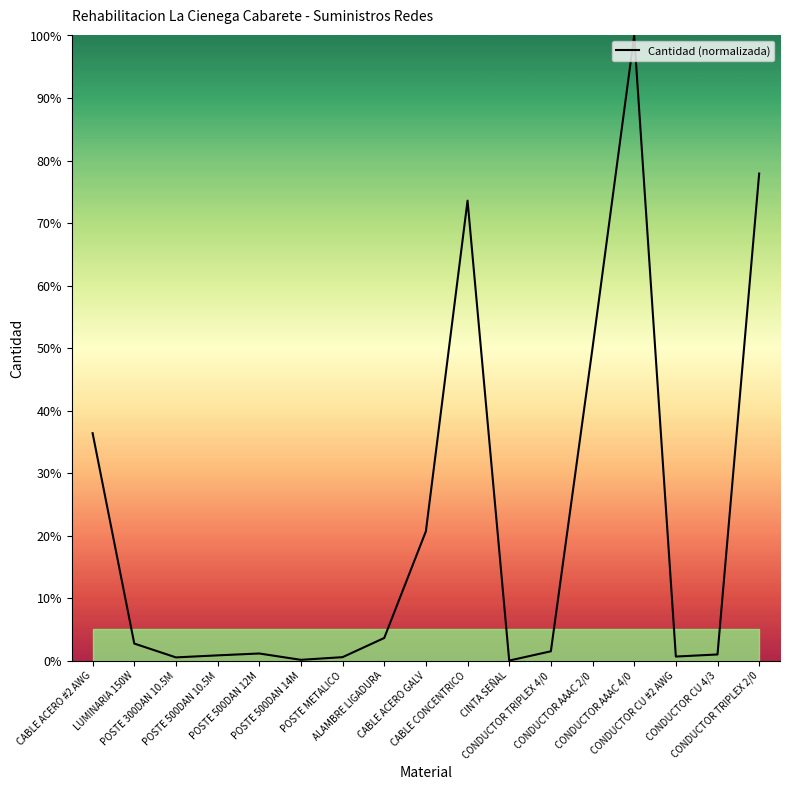

What is the maximum value shown in the chart?

100.0